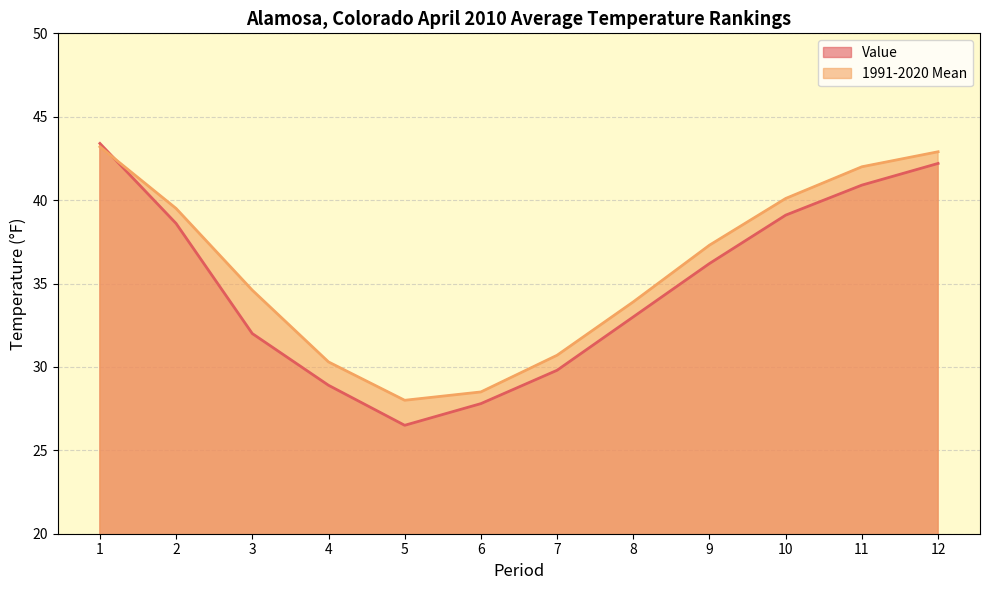

What is the difference between the highest and lowest values at 9?

1.1